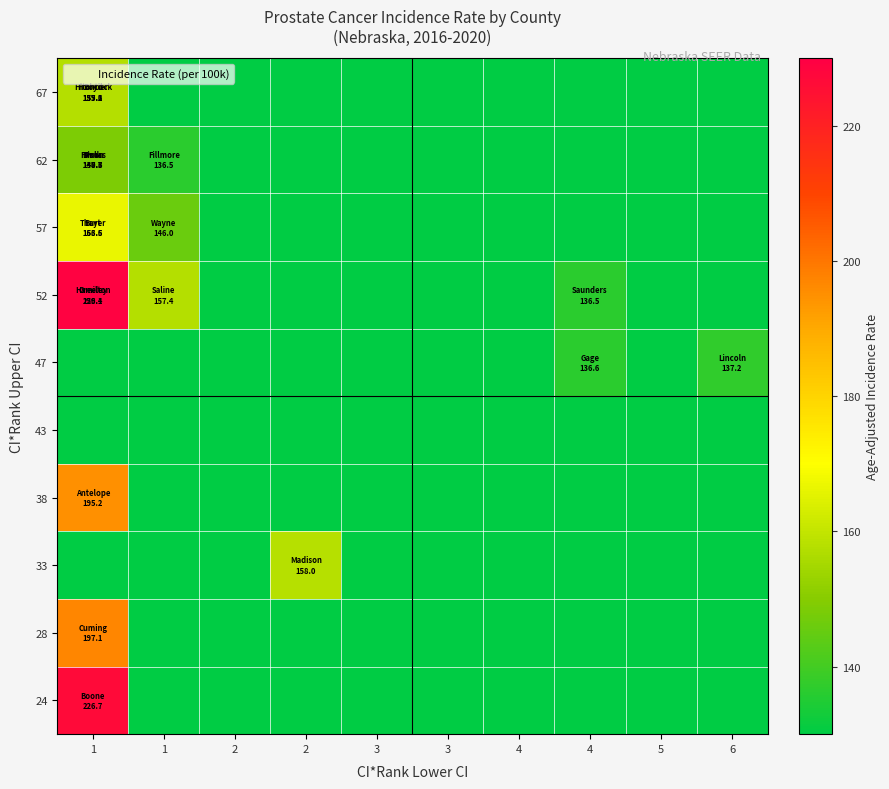

Which has a higher value, 4 or 4?

4